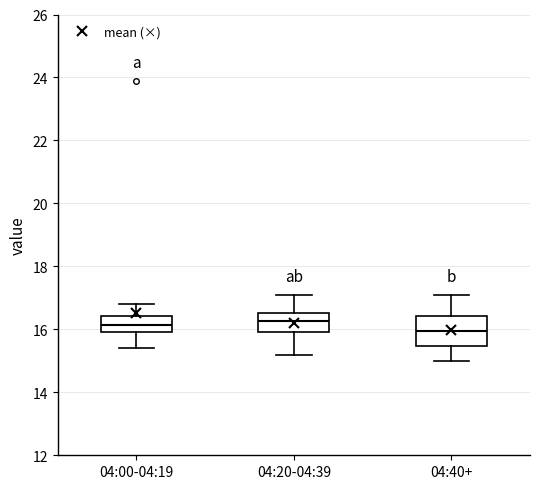

Comparing the boxes themselves (not the whiskers), which one is the tallest?

04:40+